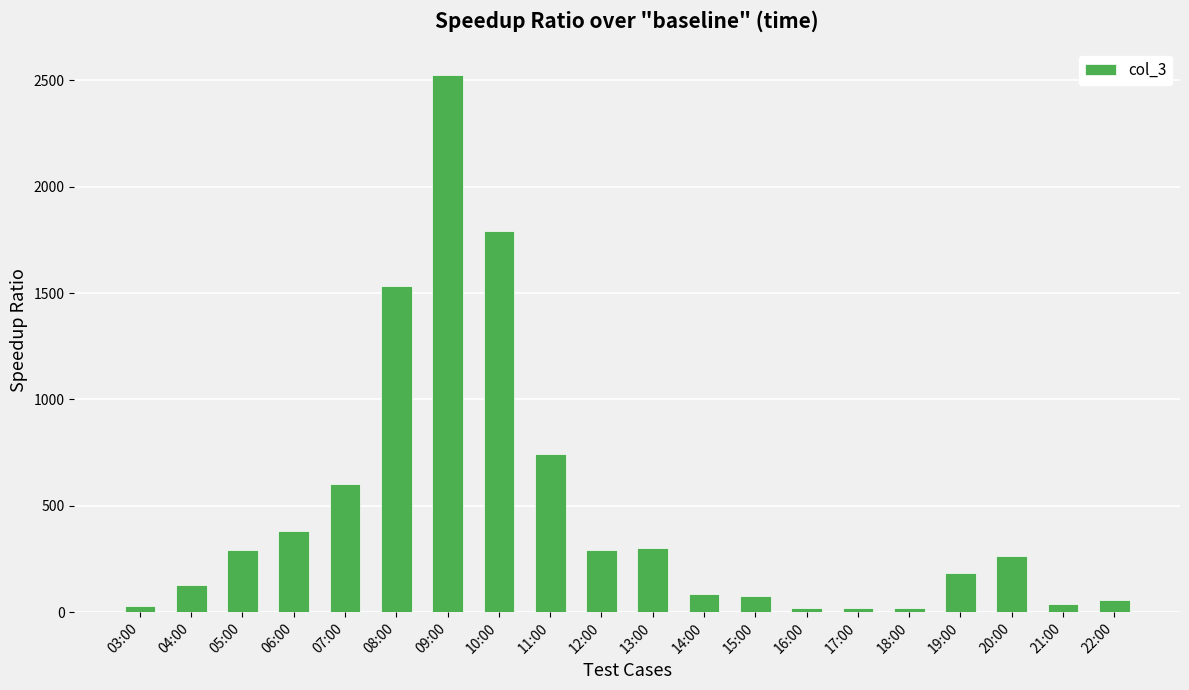

Count the number of data series in this chart.

1